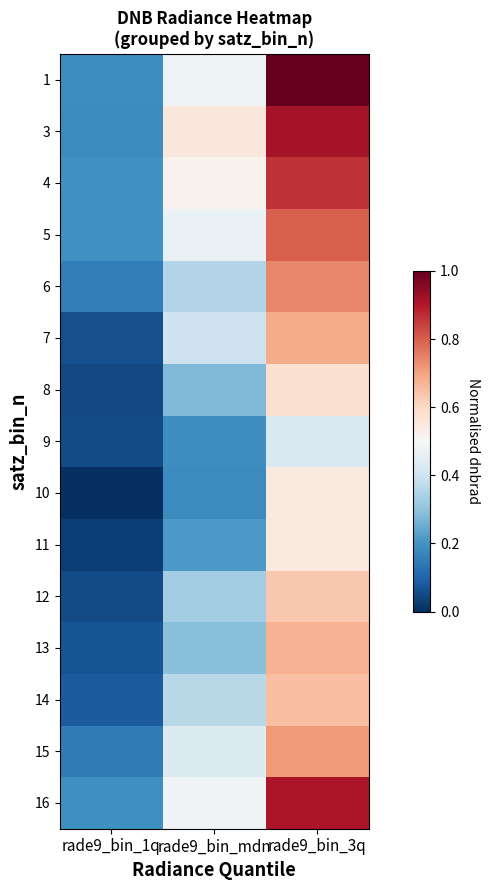

What is the greatest value displayed?

1.0